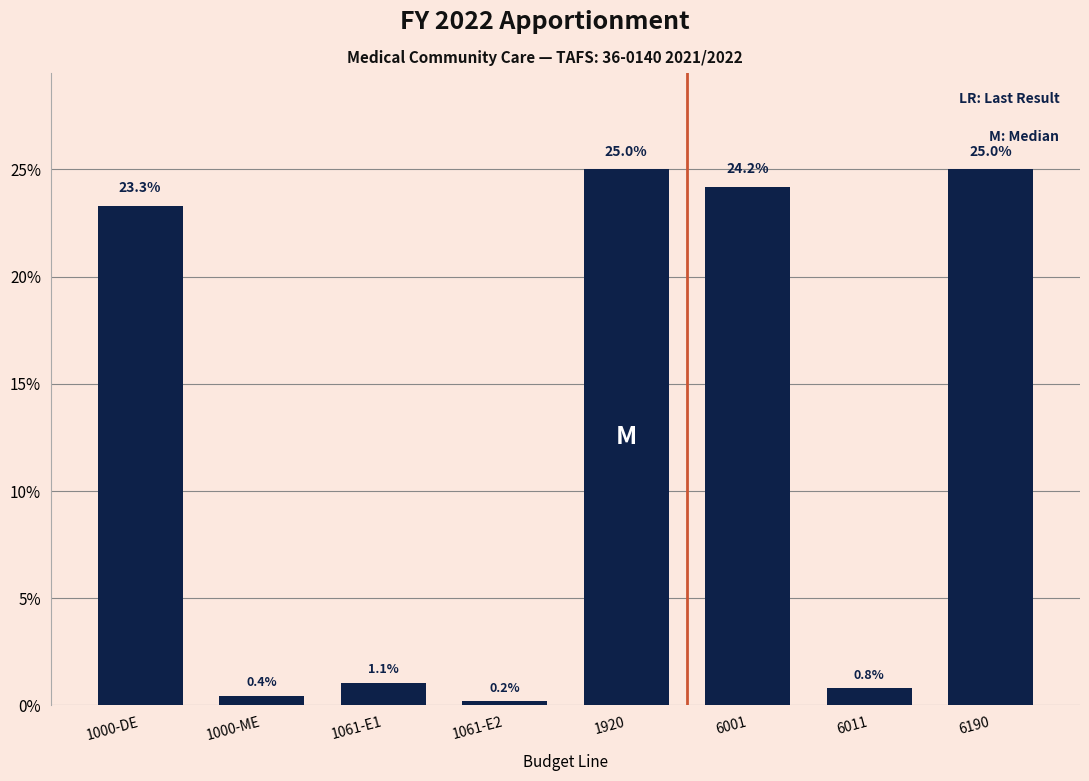

Reading left to right, list all the values displayed in this chart.

23.3	0.4	1.1	0.2	25.0	24.2	0.8	25.0